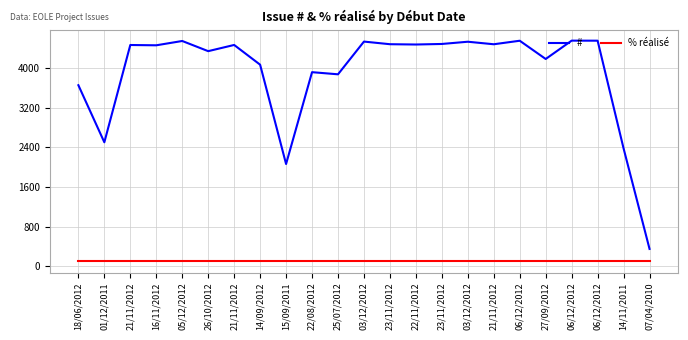

What are all the series names shown in the legend?

#, % réalisé